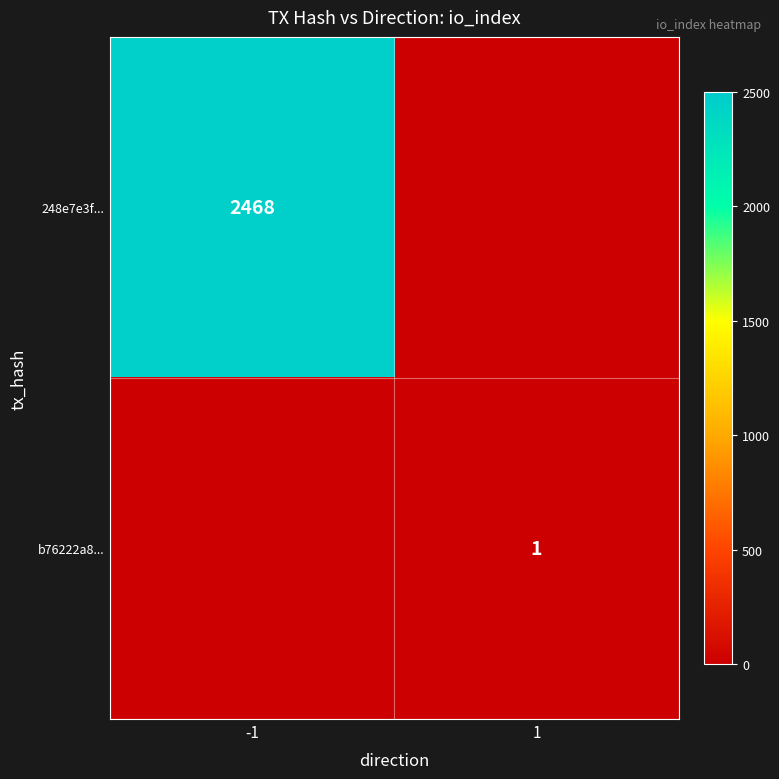

The value of b76222a8... at 1 is 1. True or false?

True